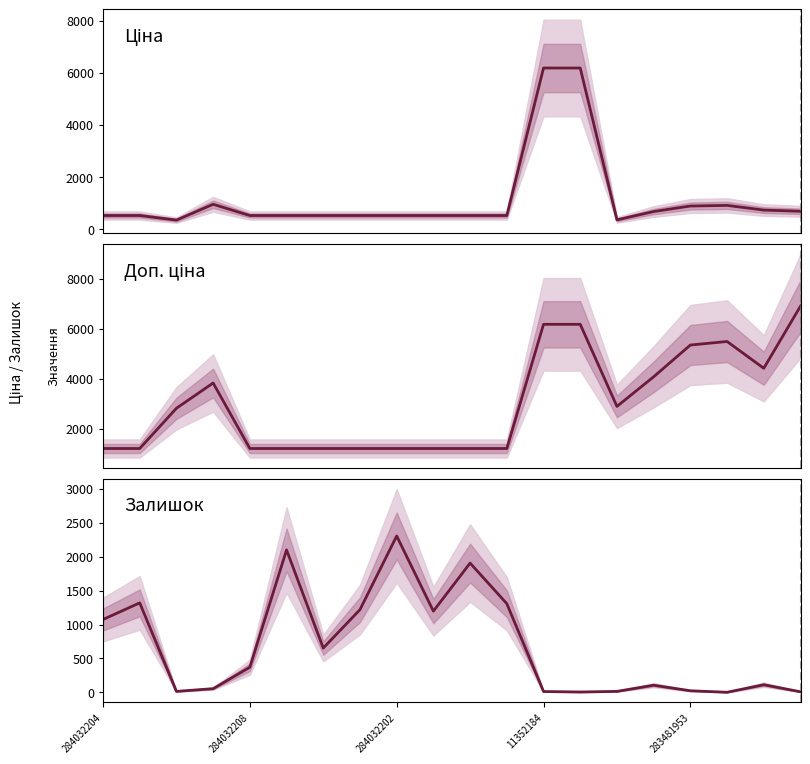

Between 284032202 and 19, which series saw the biggest shift?

Доп. ціна